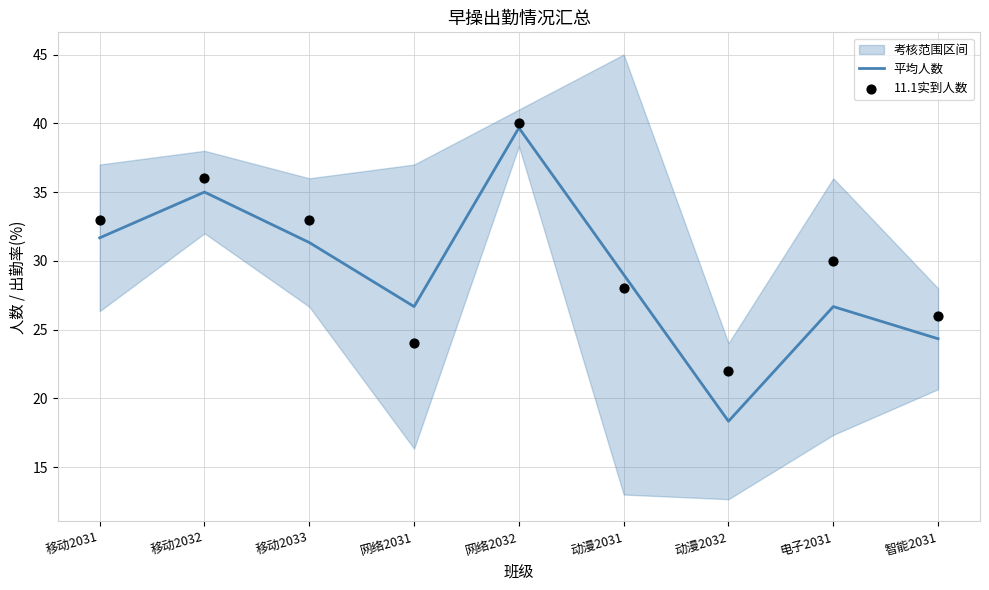

At which category is the sum across all series the highest?

网络2032